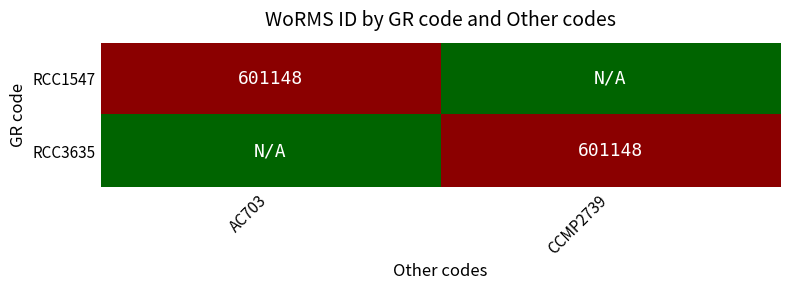

Is it true that RCC1547 equals 966786 at AC703?

False